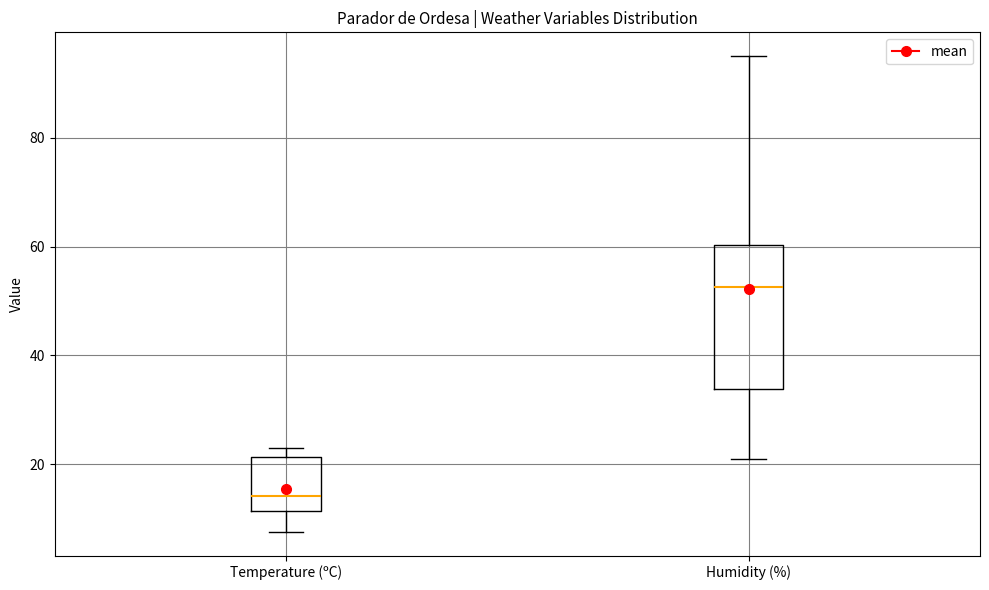

Reading left to right, transcribe this box plot: for each box, give where its median line is, the range the box spans, and where its two whiskers end, as read against the y-axis. The values are not printed on the chart, so give them approximately, as read against the axis.

Temperature (ºC): median 14, box 12 to 22, whiskers 8 to 22 (just above the box's upper edge)
Humidity (%): median 52, box 34 to 60, whiskers 22 to 96